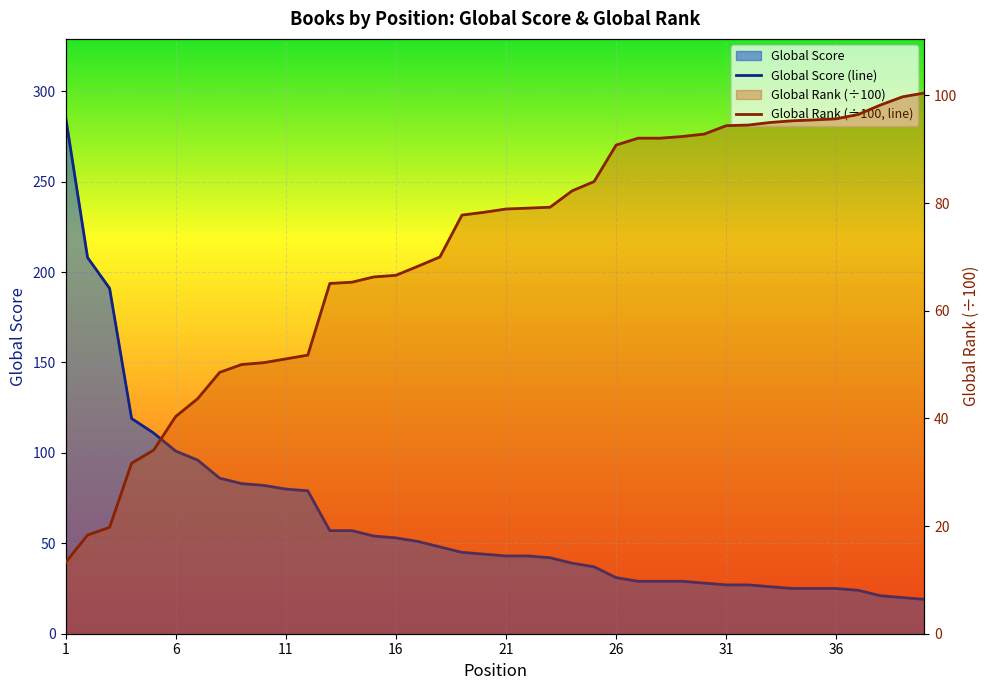

How many times do Global Rank and Global Score cross each other?

1